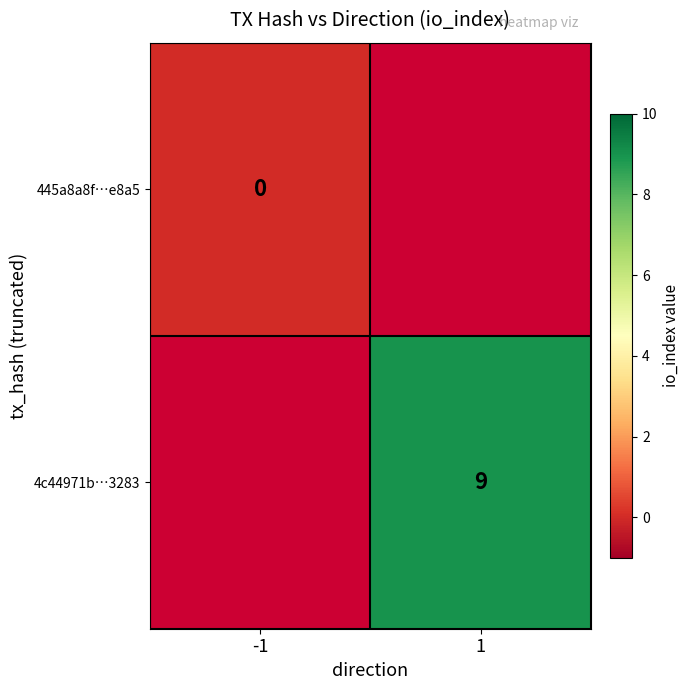

Is the value of 4c44971b…3283 at 1 greater than the value of 445a8a8f…e8a5 at -1?

Yes